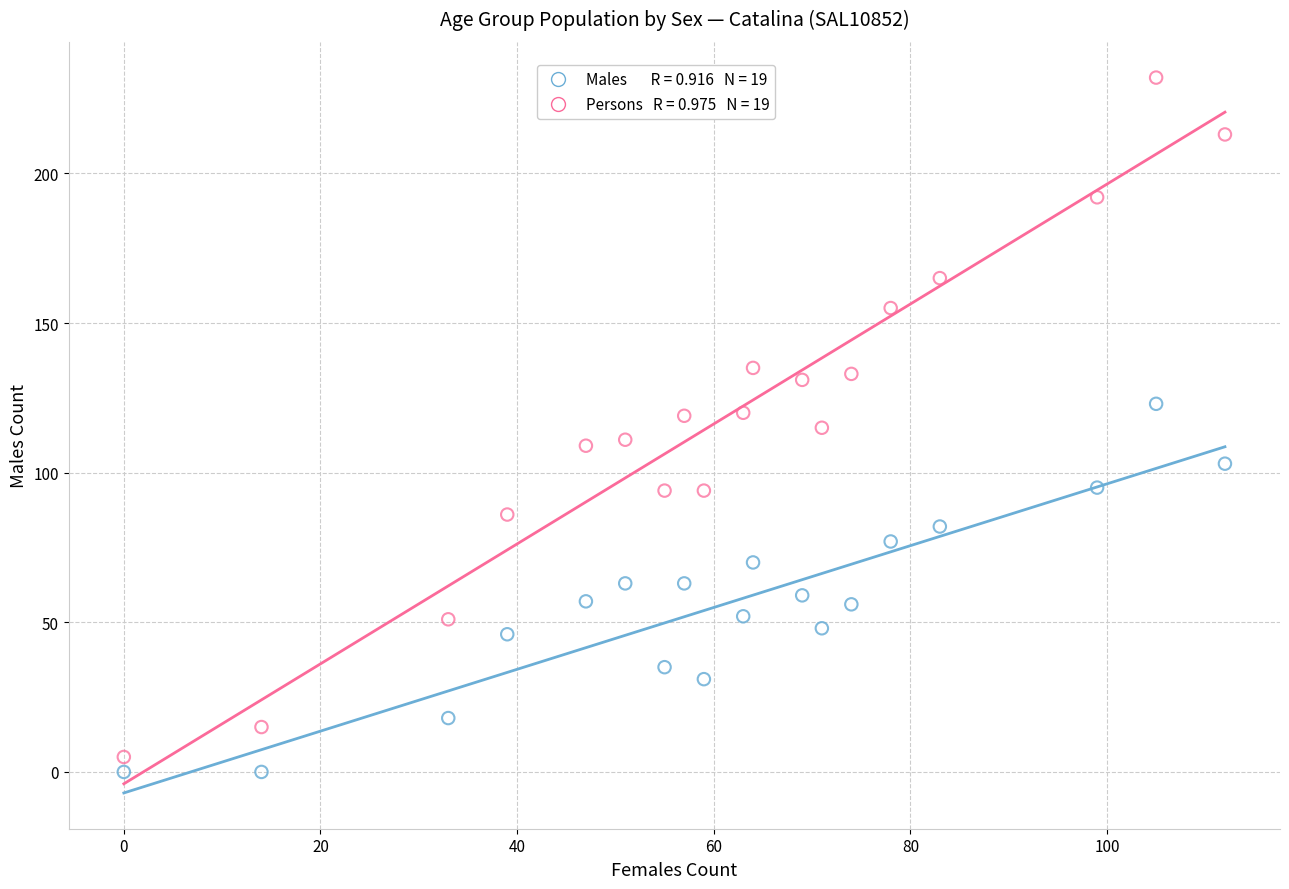

Across all data points, what is the range of Y values (max minus min)?

232